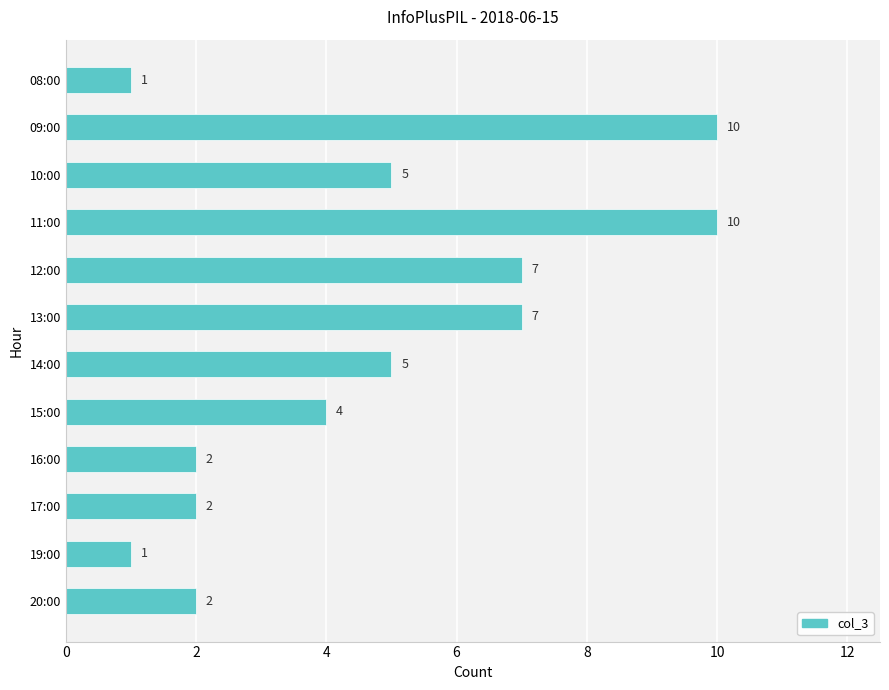

What is the greatest value displayed?

10